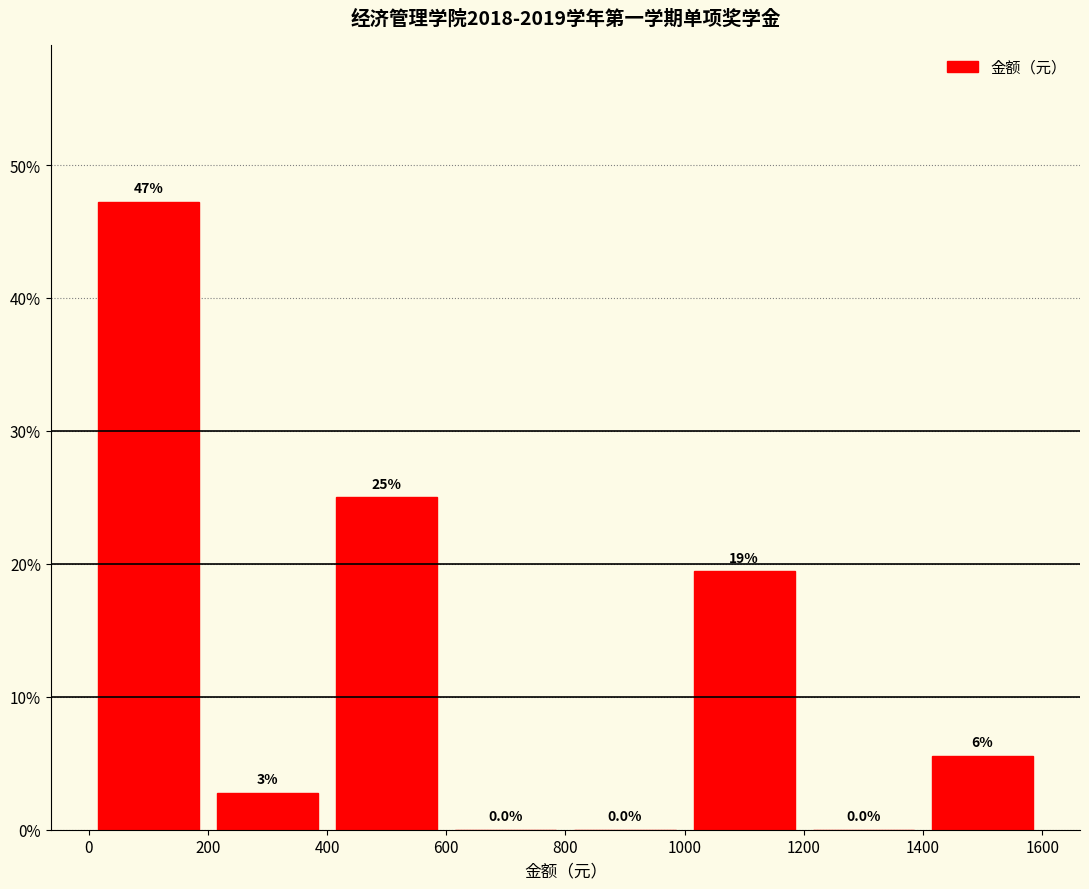

Over which range of the x-axis is the bar tallest?

0 to 200